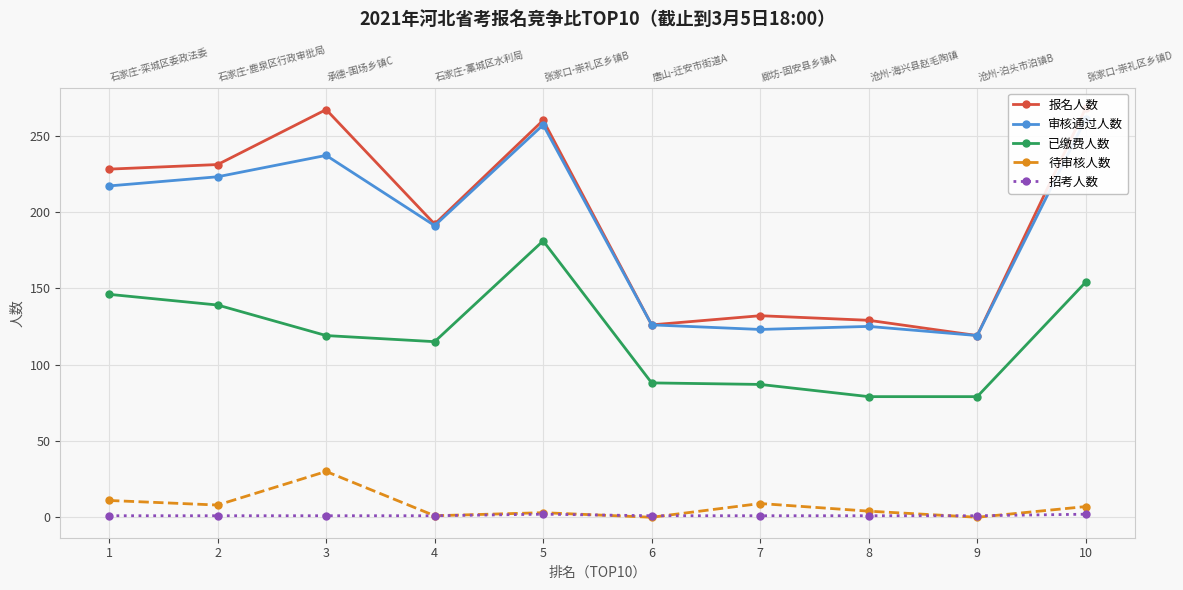

At how many categories does at least one series exceed 94?

10